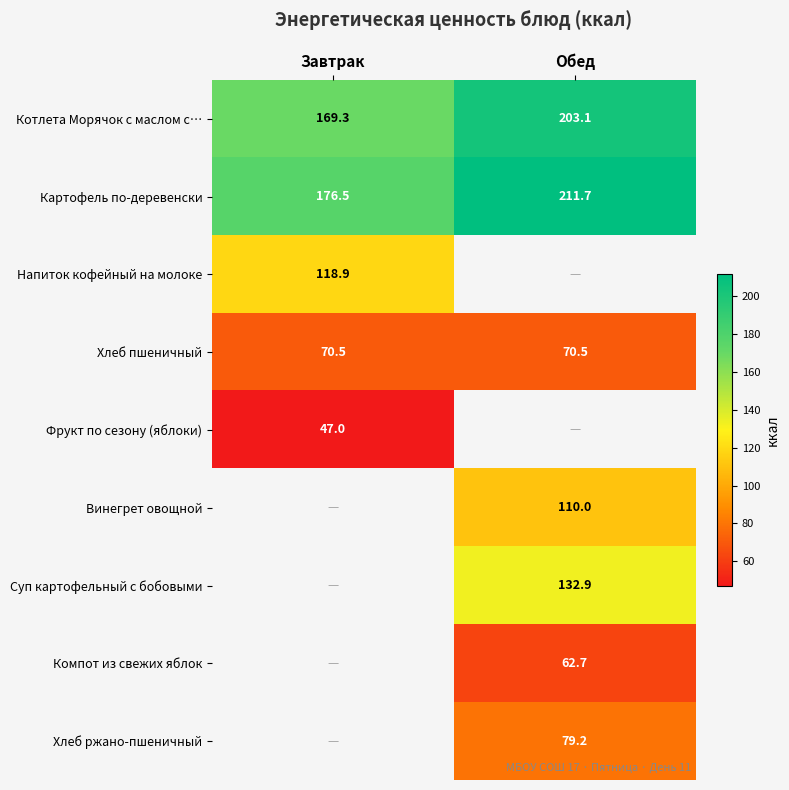

What is the minimum value for Картофель по-деревенски?

176.5